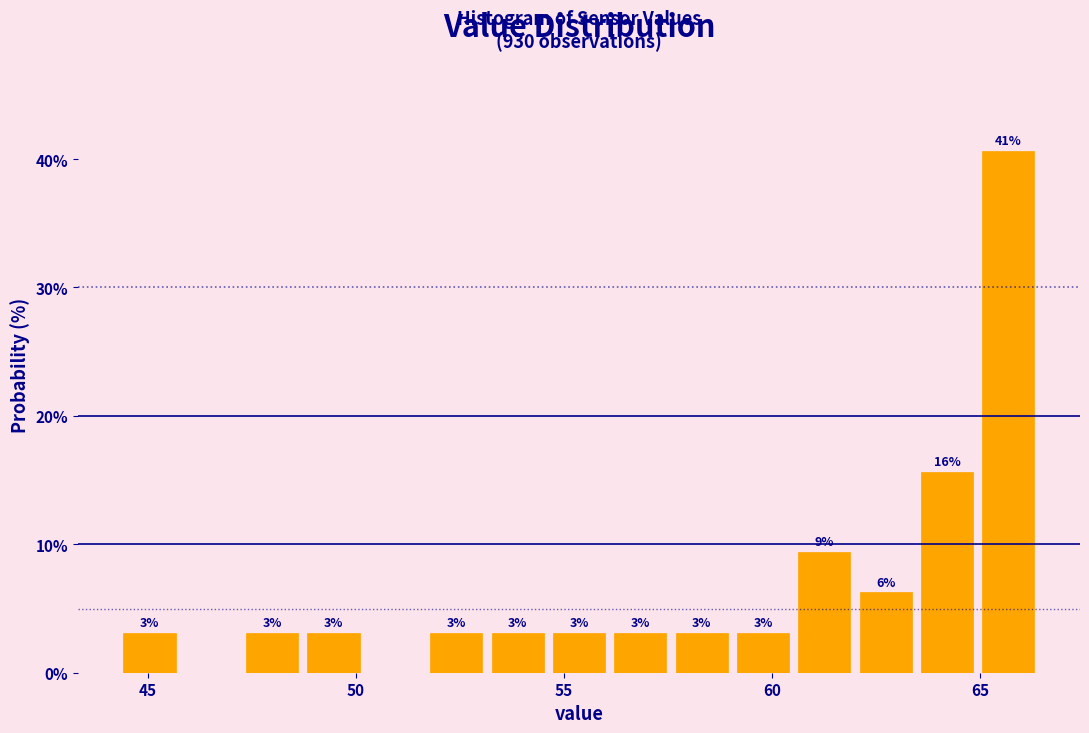

Around what value on the x-axis is the tallest bar? Give the approximate position of its centre, as read against the axis.

65.5